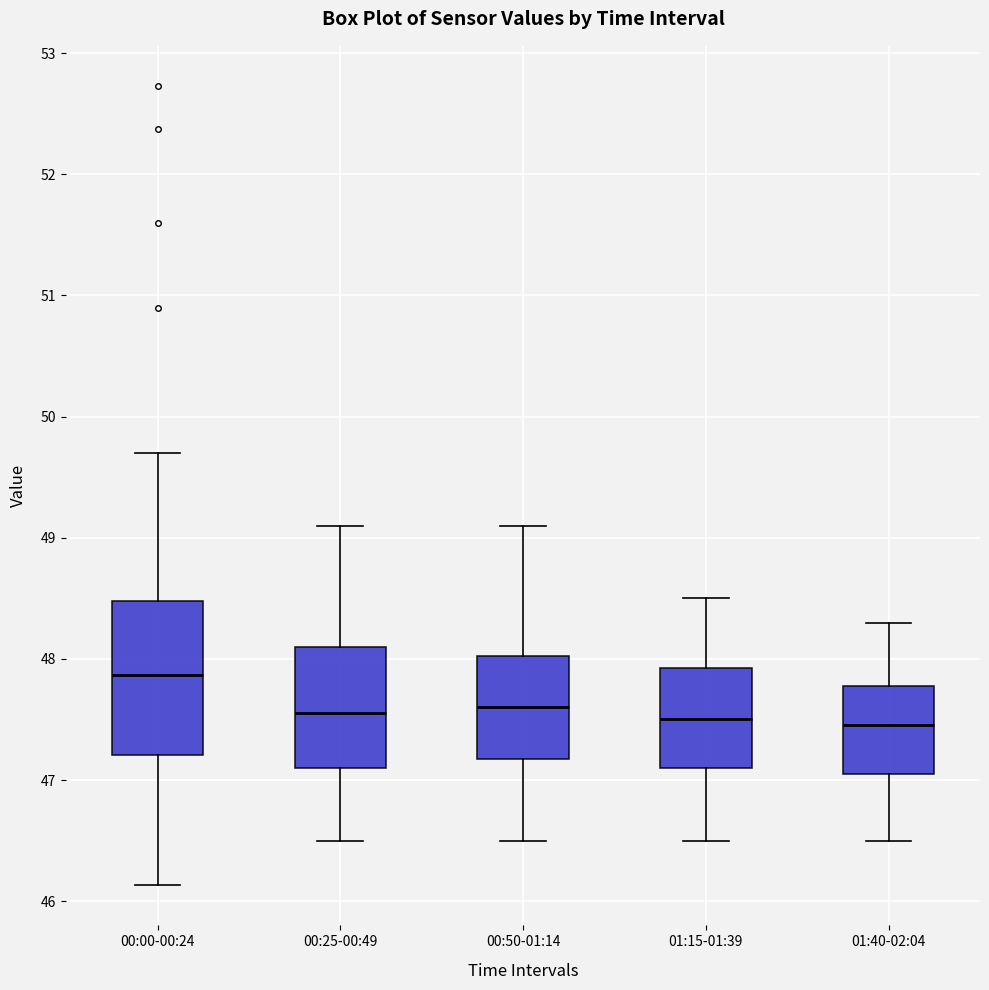

Where does the lower whisker of the box for 01:40-02:04 end on the y-axis? The values are not printed on the chart, so give them approximately, as read against the axis.

46.5